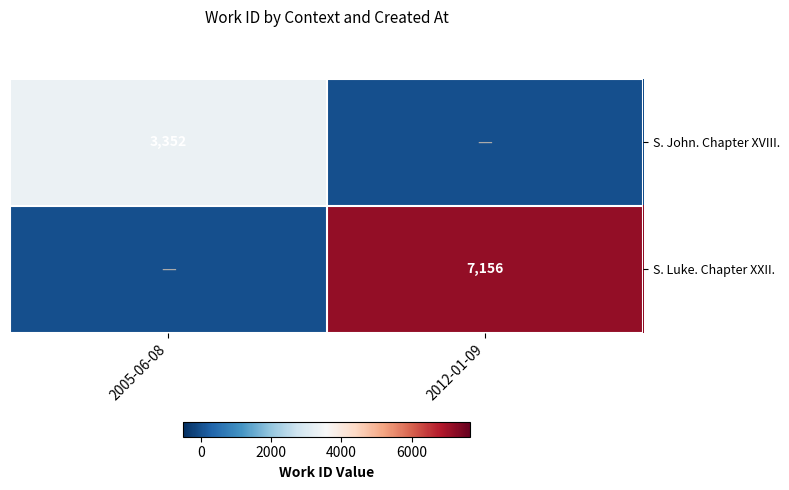

The S. John. Chapter XVIII. series shows 1565 at 2005-06-08. True or false?

False